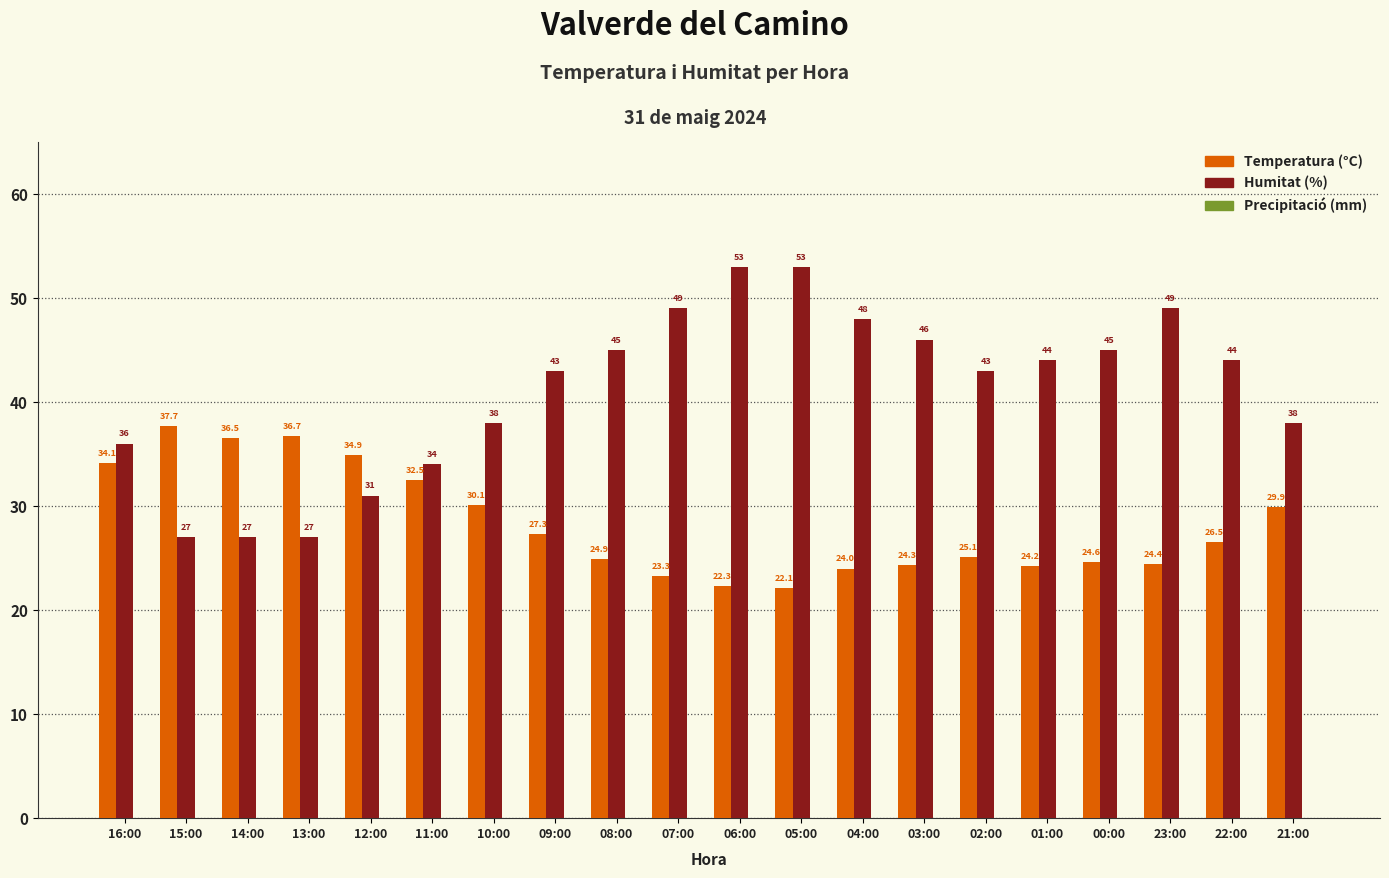

How many distinct data groups are displayed?

2